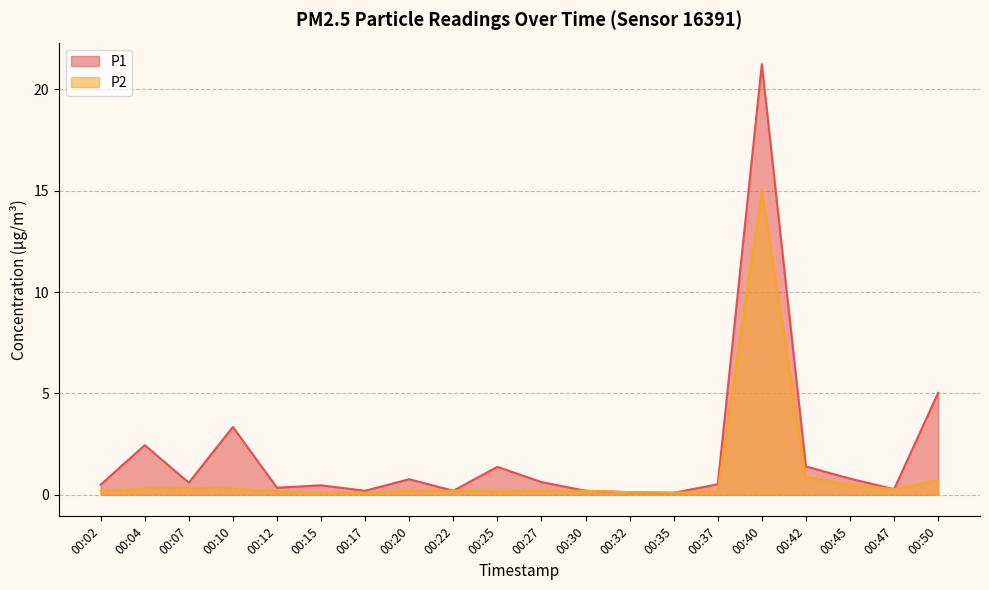

True or false: P1 has a value of 0.6 at 00:07.

True